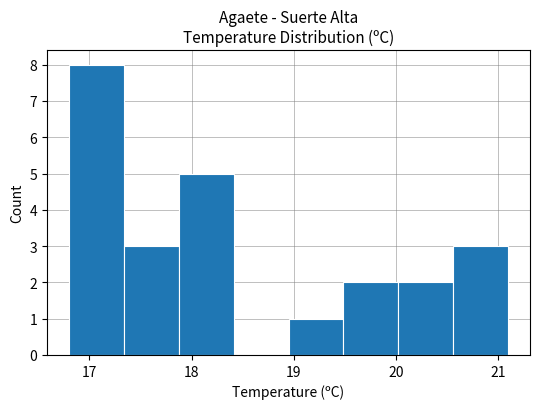

Reading left to right, list every bar in this chart as the range it spans on the x-axis followed by its height. Neither the bar edges nor the heights are printed on the chart, so give them approximately, as read against the axes.

16.8 to 17.3: 8
17.3 to 17.9: 3
17.9 to 18.4: 5
18.4 to 19.0: 0
19.0 to 19.5: 1
19.5 to 20.0: 2
20.0 to 20.6: 2
20.6 to 21.1: 3